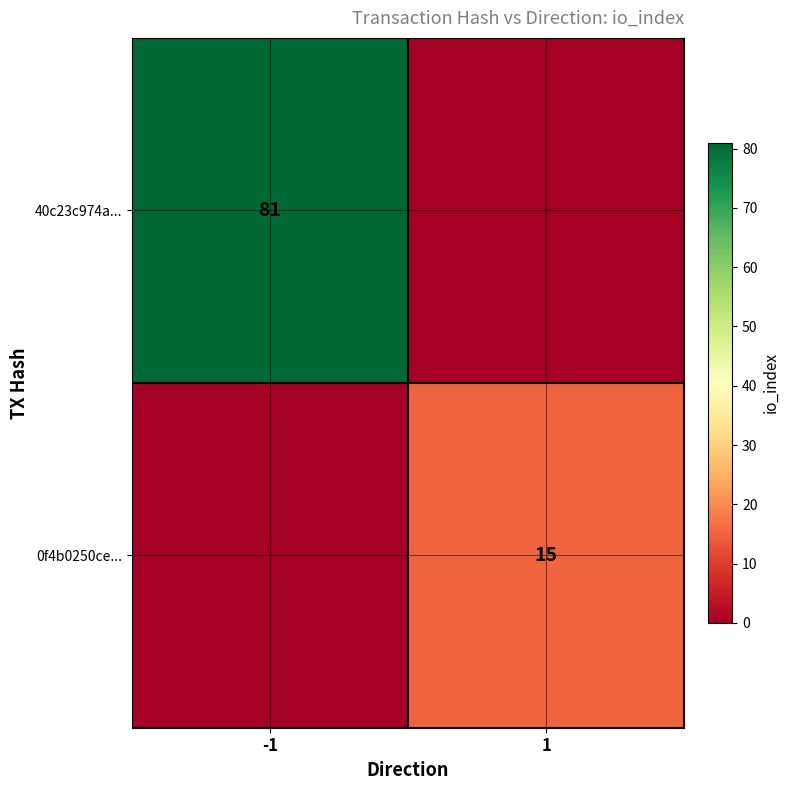

Is it true that 0f4b0250ce... equals 15 at 1?

True